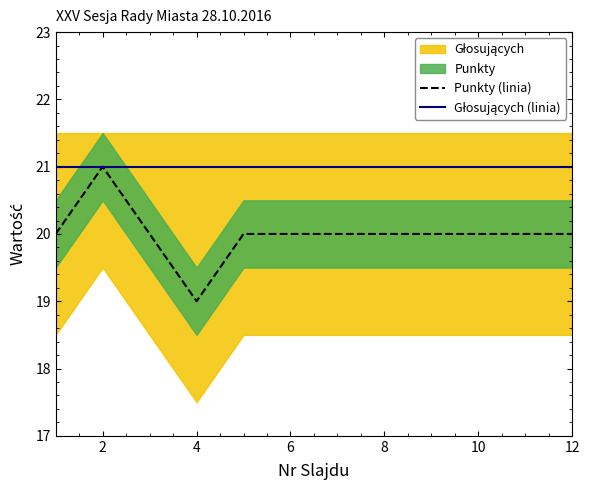

What is the difference between the maximum and minimum values in the Punkty (linia) series?

2